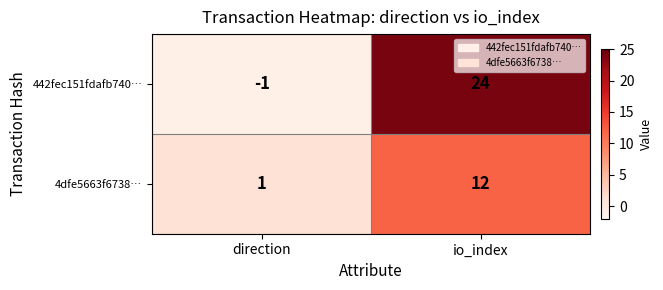

Which series has the largest range (max minus min)?

442fec151fdafb740…